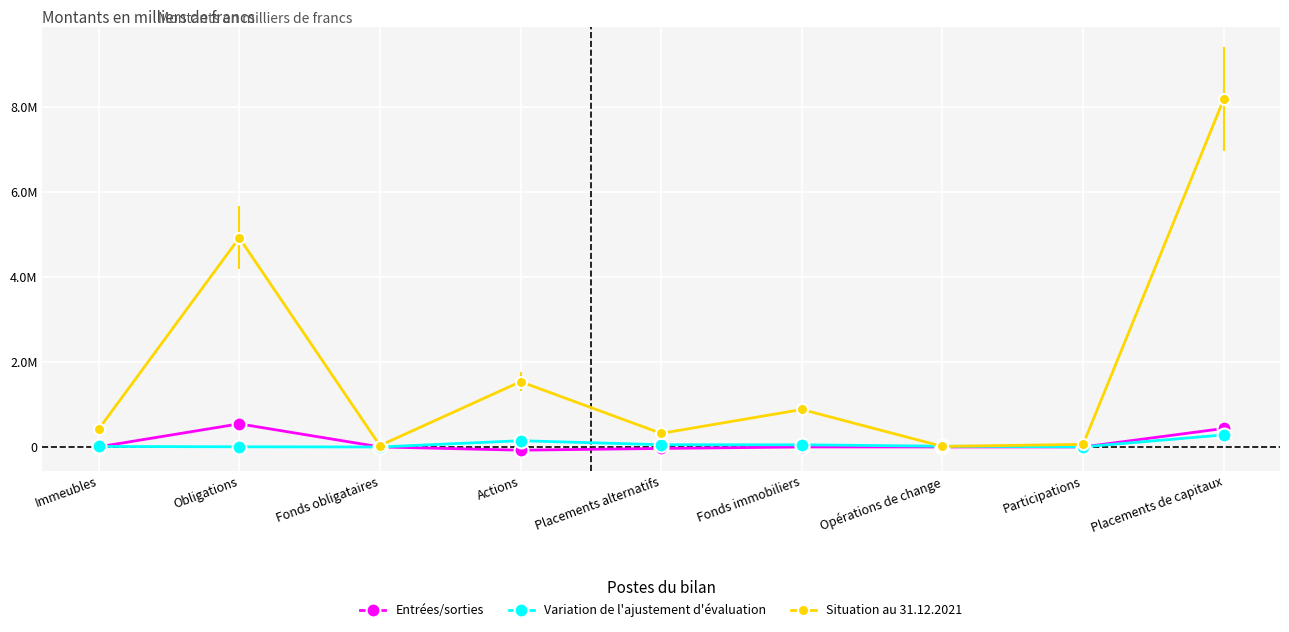

True or false: Entrées/sorties and Situation au 31.12.2021 intersect in this chart.

False